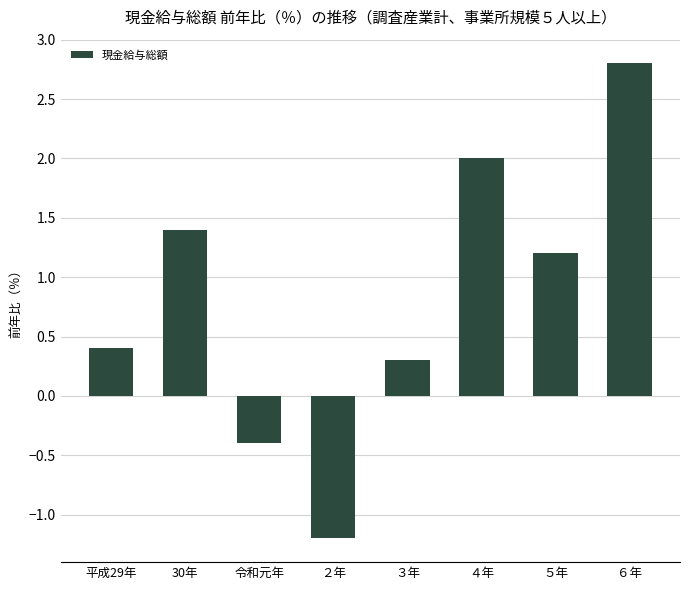

What is the difference between the maximum and minimum values?

4.0